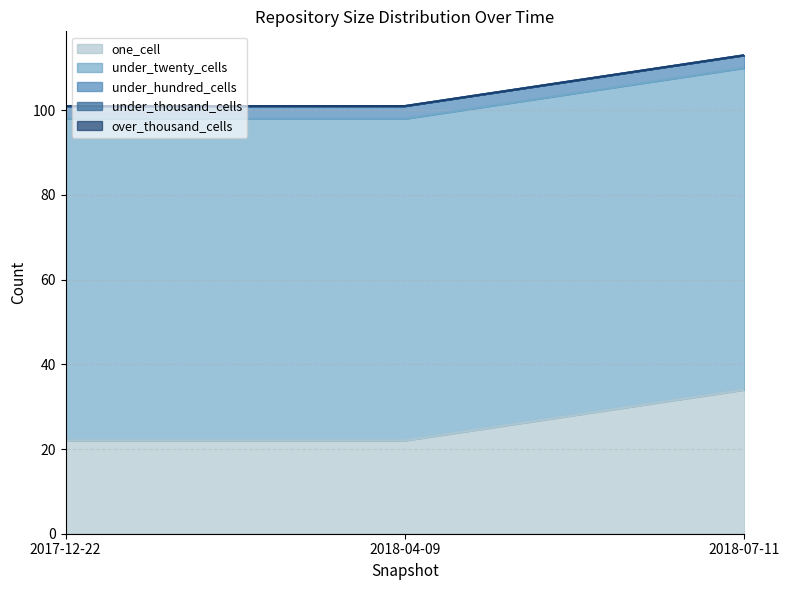

At how many categories does at least one series exceed 67?

3